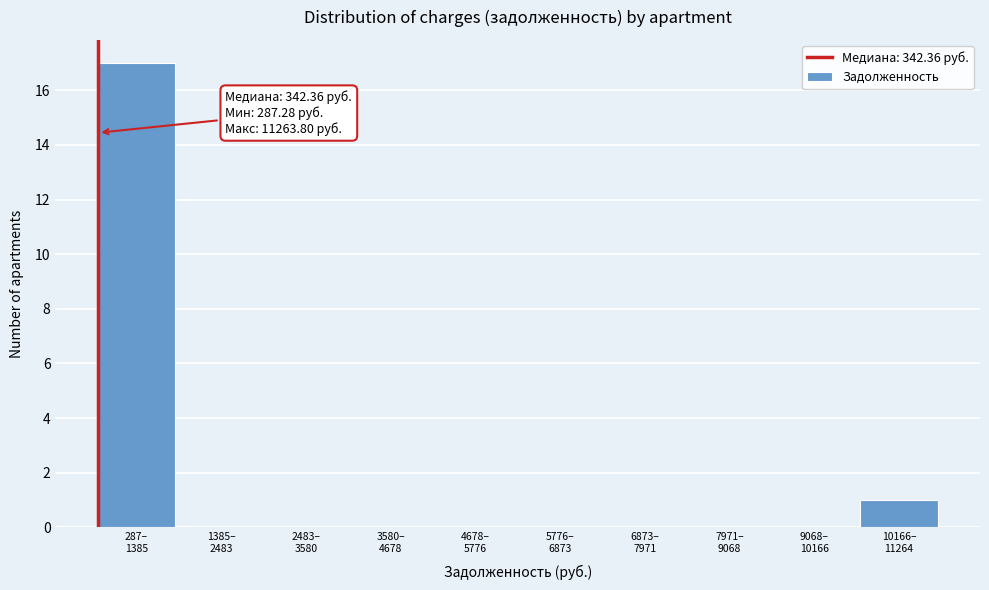

What is the sum of all values?

18